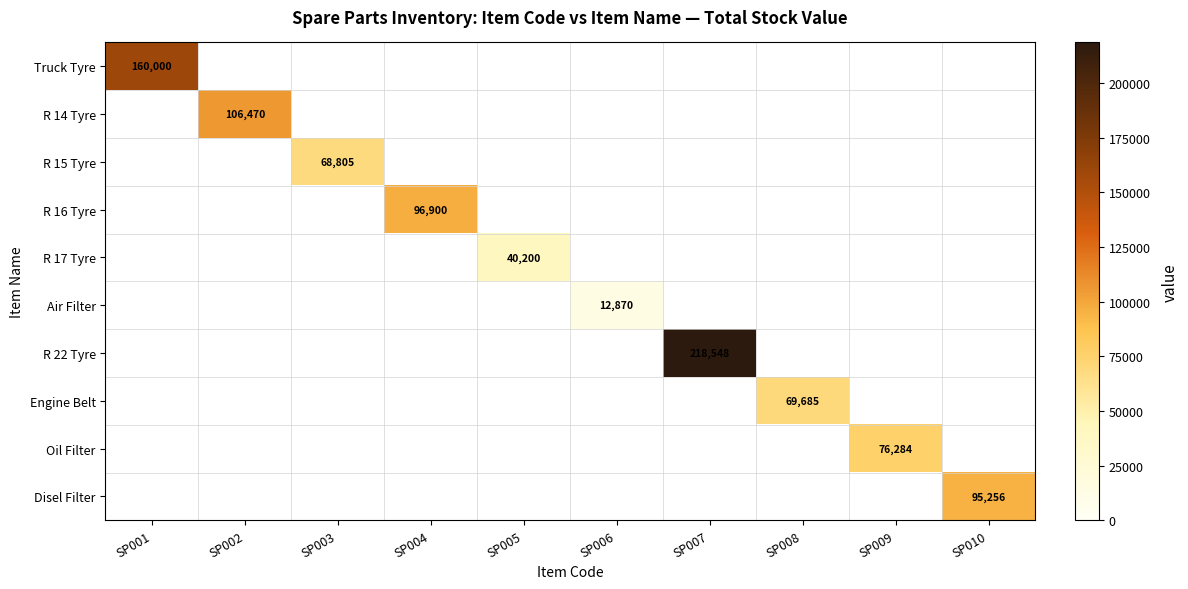

Rank the series at SP009 from lowest to highest value.

Truck Tyre, R 14 Tyre, R 15 Tyre, R 16 Tyre, R 17 Tyre, Air Filter, R 22 Tyre, Engine Belt, Disel Filter, Oil Filter